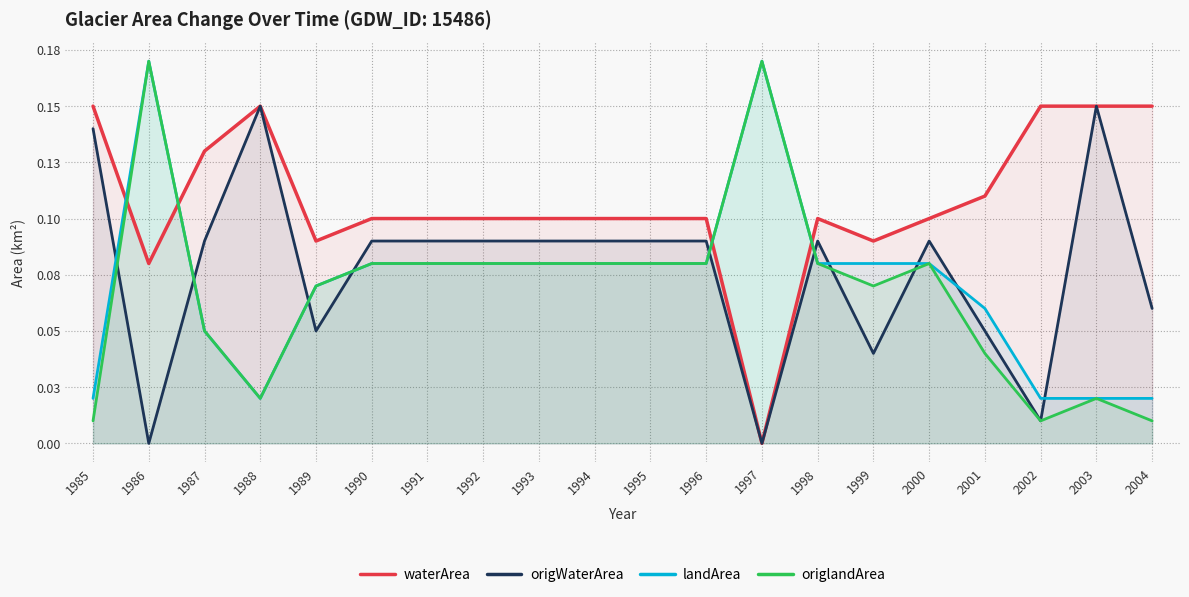

The value of origWaterArea at 1987 is 0.1. True or false?

True